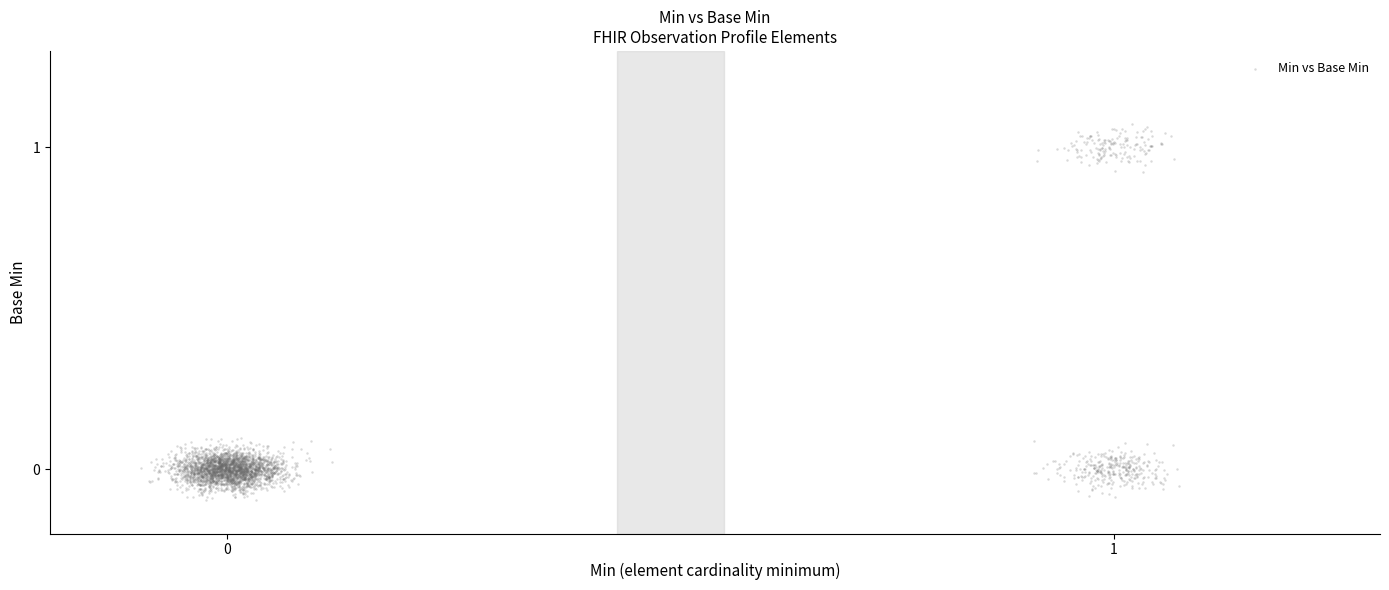

What is the range of X values (max minus min)?

1.2